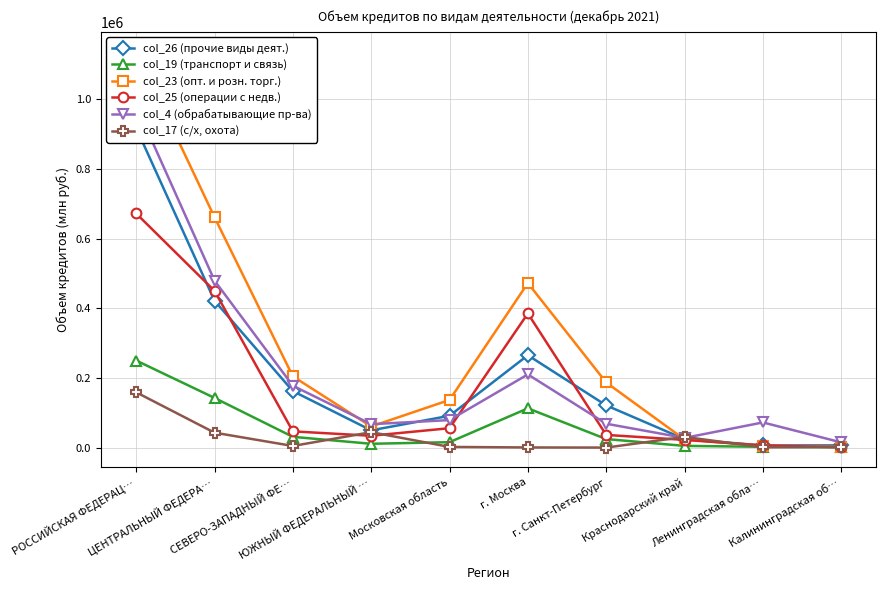

Between РОССИЙСКАЯ ФЕДЕРАЦ… and ЮЖНЫЙ ФЕДЕРАЛЬНЫЙ …, which series saw the biggest shift?

col_23 (опт. и розн. торг.)